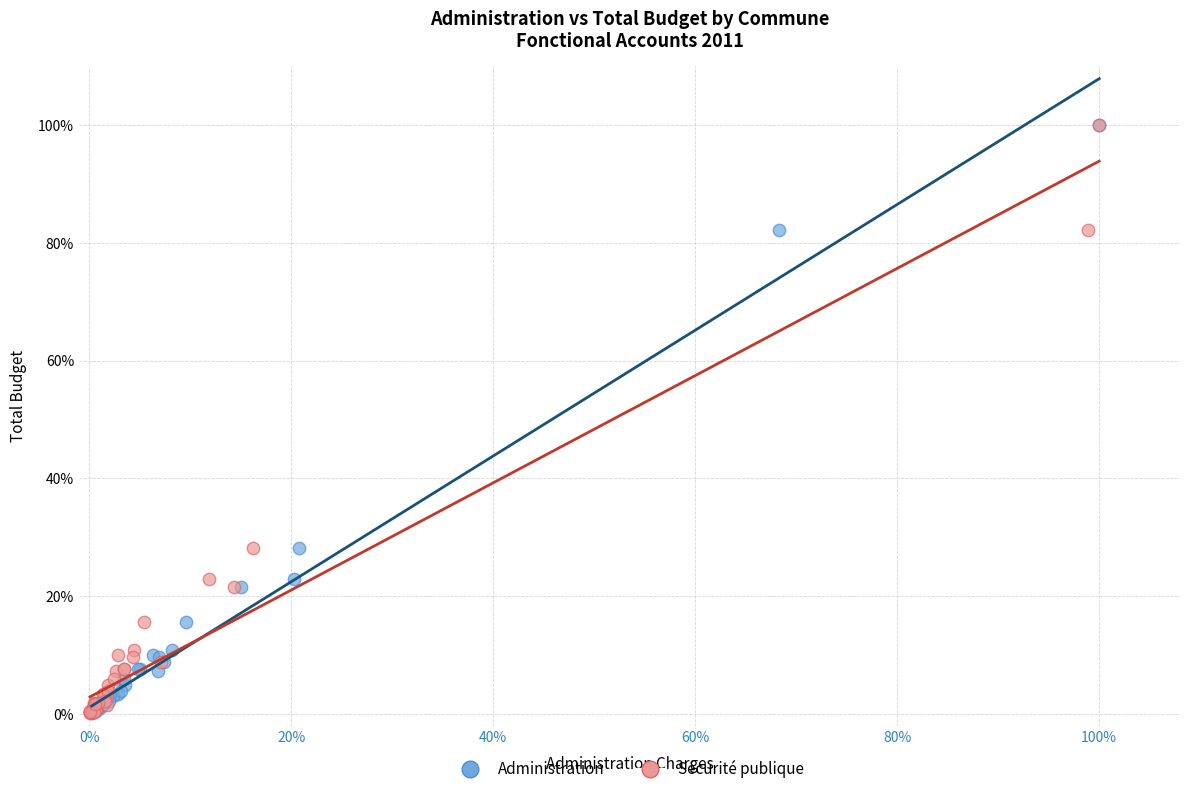

What are all the series names shown in the legend?

Administration, Sécurité publique